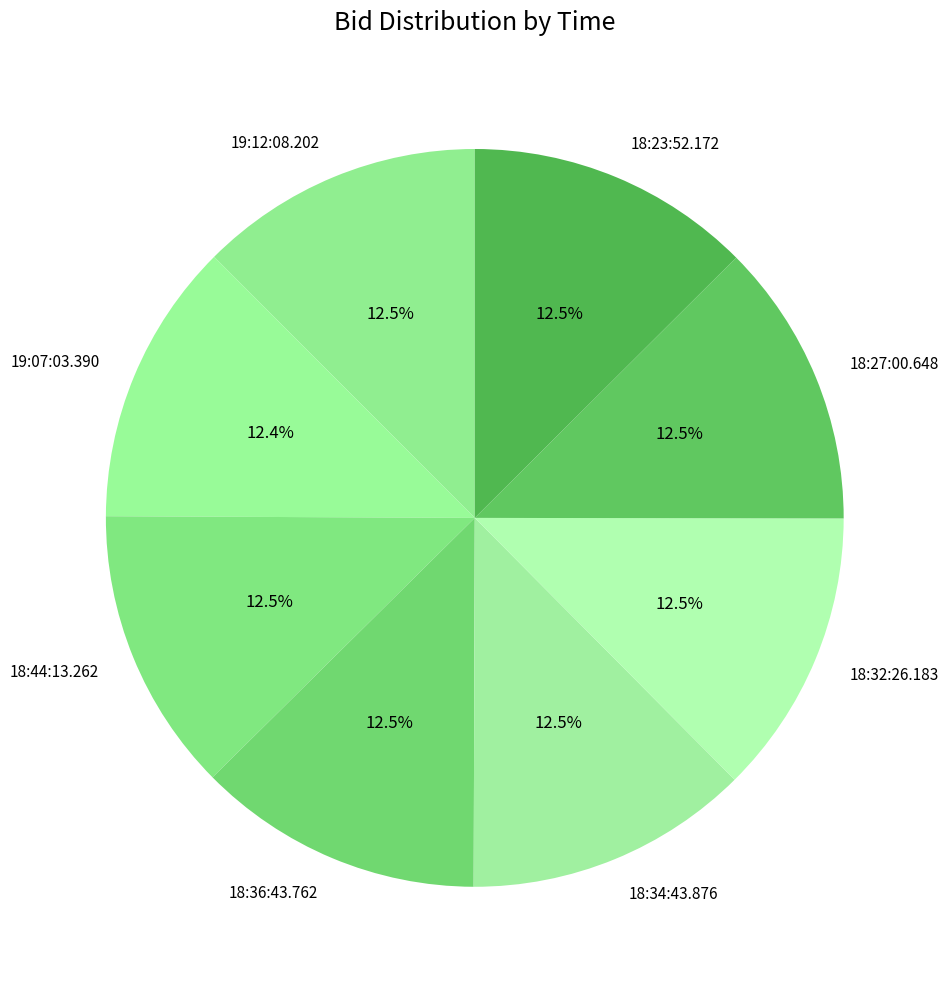

How much of the chart is everything except 18:27:00.648?

87.5%